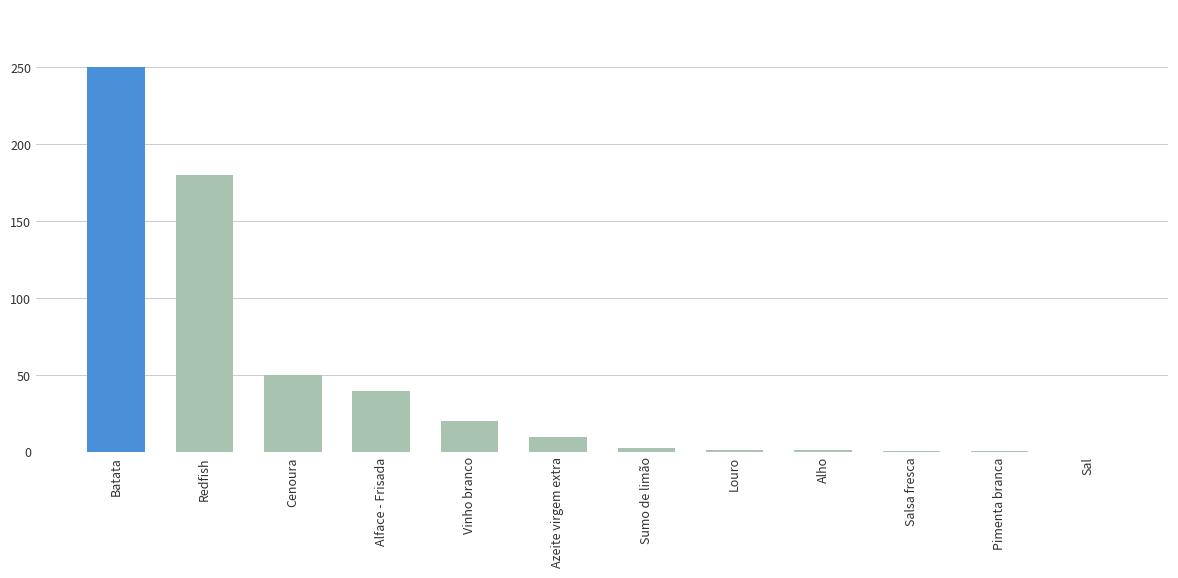

How many data points does each series have?

12